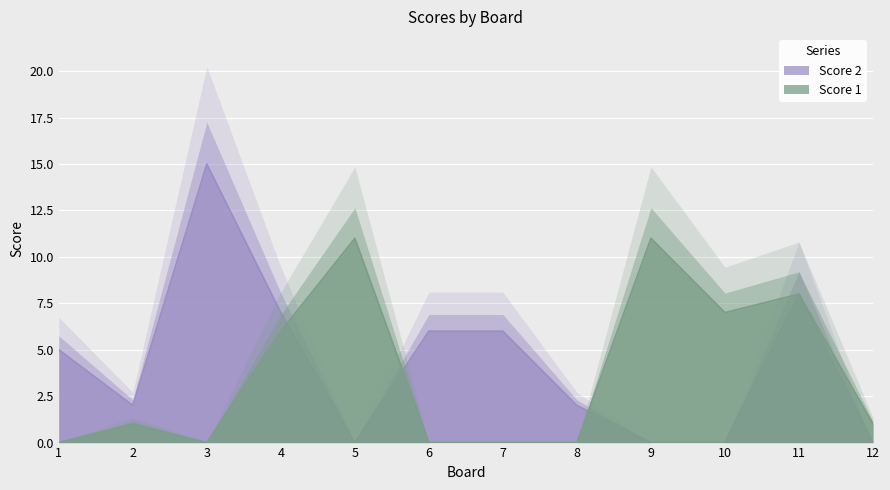

What are all the series names shown in the legend?

Score 1, Score 2